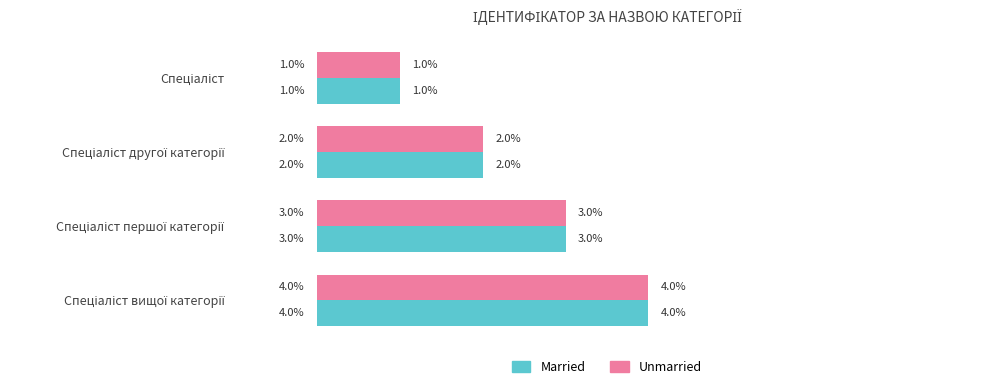

What are all the series names shown in the legend?

Married, Unmarried